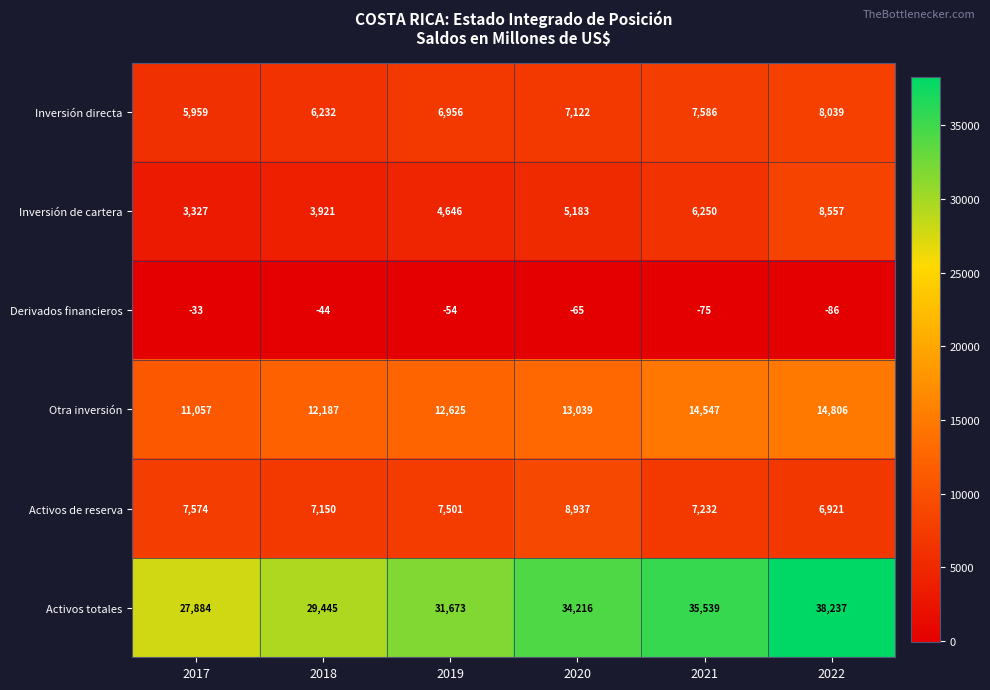

Is it true that Inversión directa equals 3278 at 2021?

False